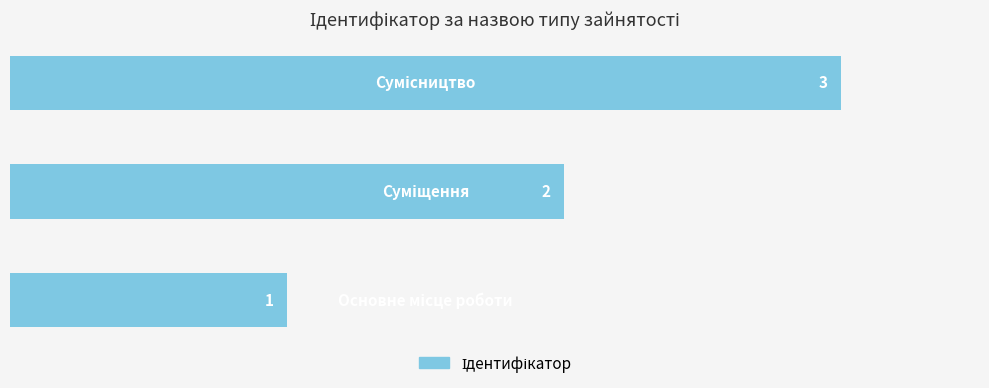

How many bars are there in total?

3